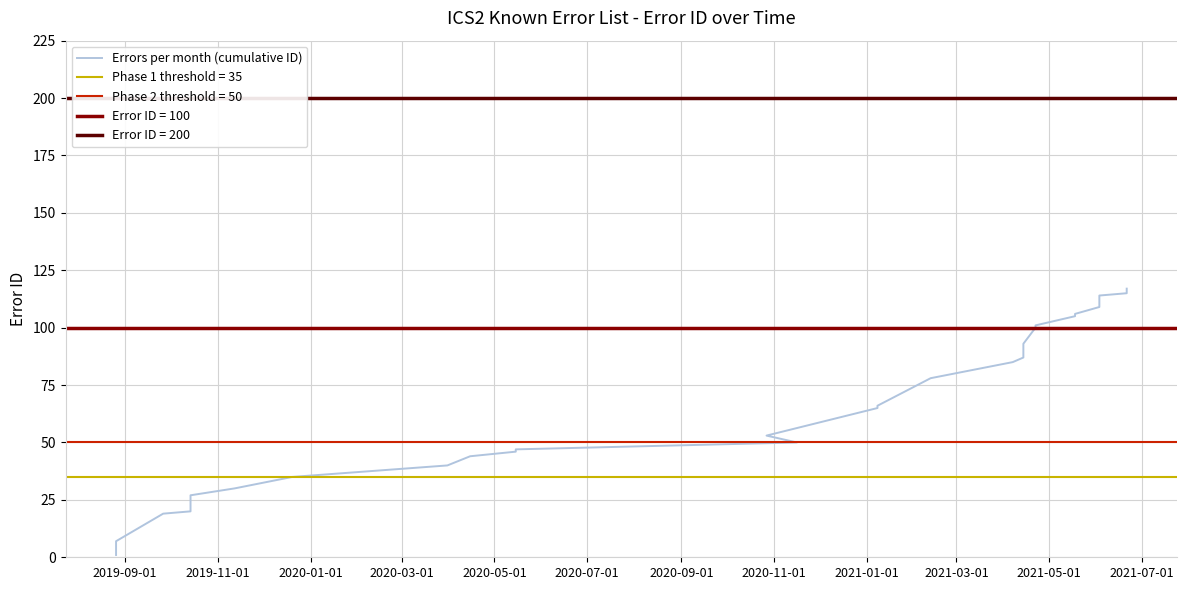

Reading right to left, extract all data points from this chart.

117	116	115	114	113	112	111	110	109	106	105	101	100	93	91	89	88	87	85	78	66	65	53	50	47	46	44	40	35	30	27	25	21	20	19	7	5	1